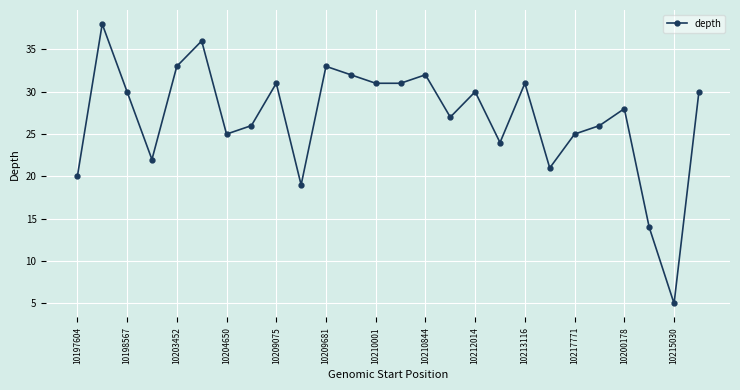

What is the maximum value shown in the chart?

38